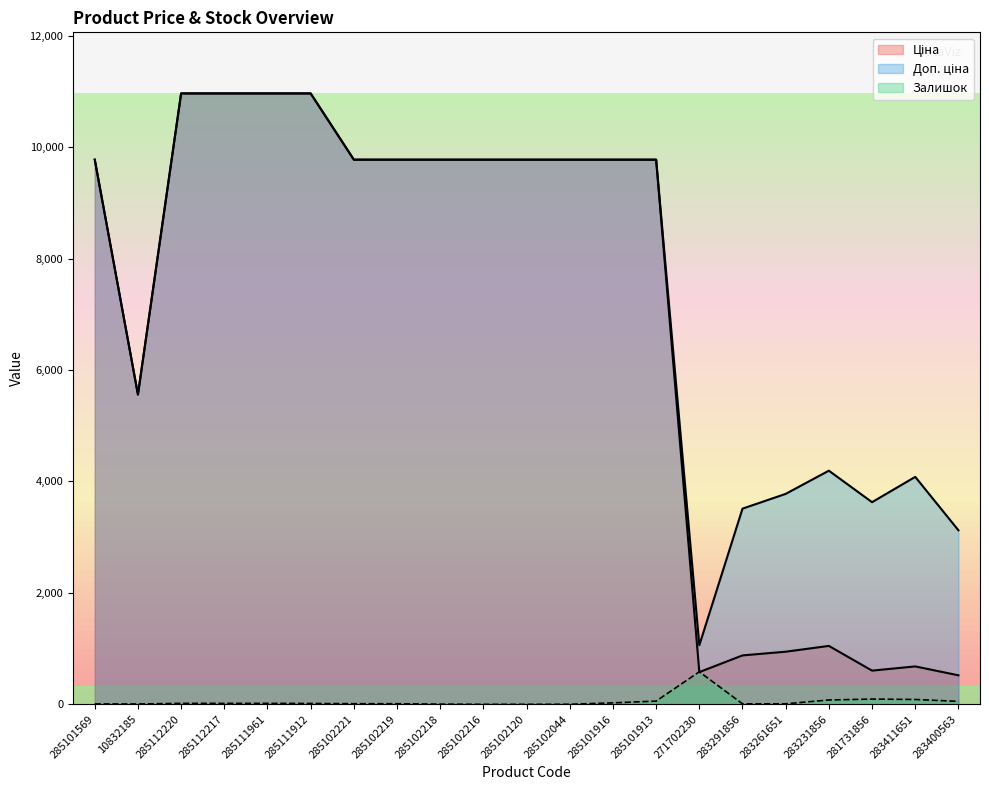

What is the label of the 5th point from the right?

283261651